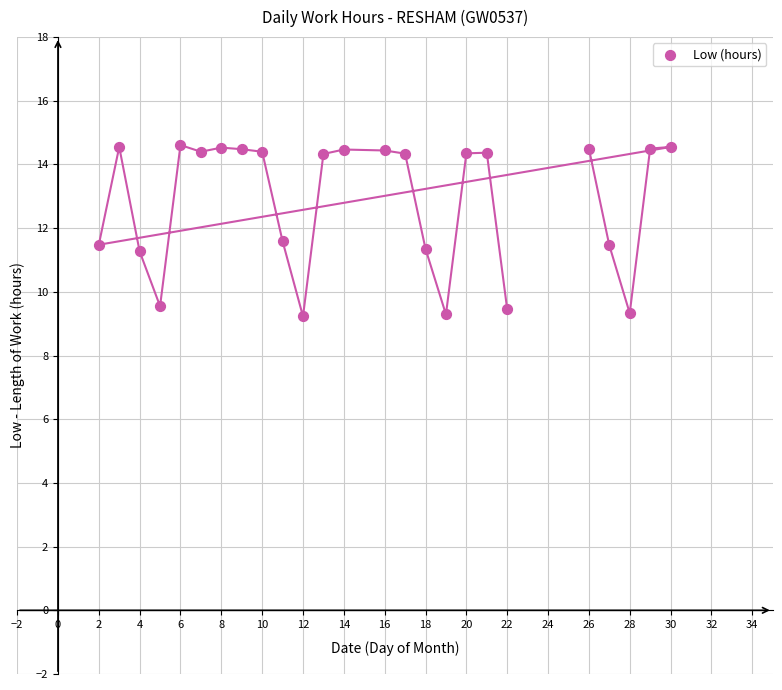

What is the range of Y values (max minus min)?

5.4